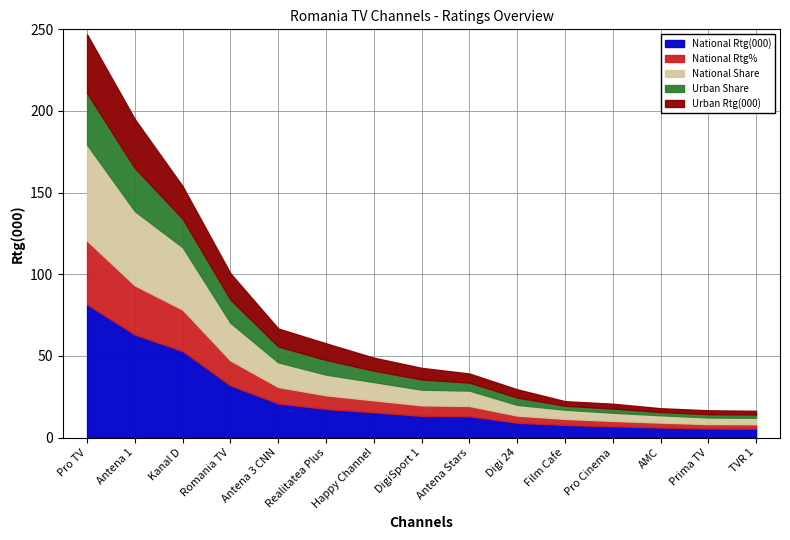

What is the total value across all series at Pro TV?

246.9